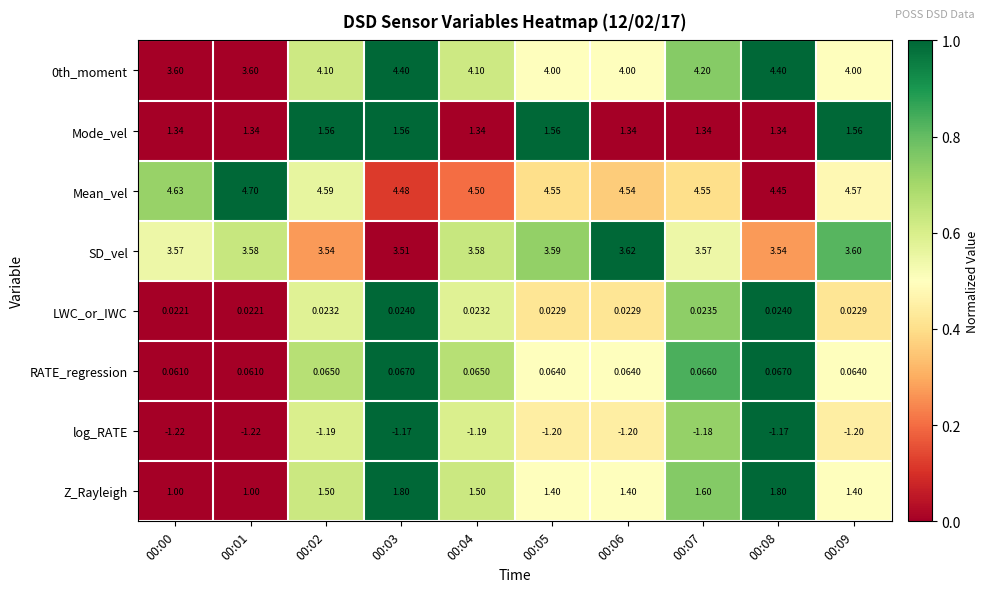

Which series has the largest total across all categories?

Mean_vel